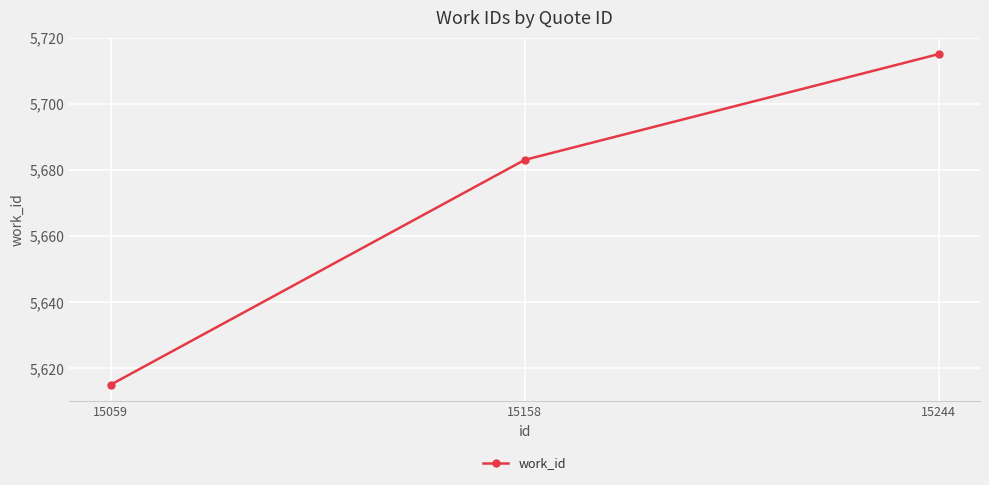

Rank the categories by value from lowest to highest.

15059, 15158, 15244